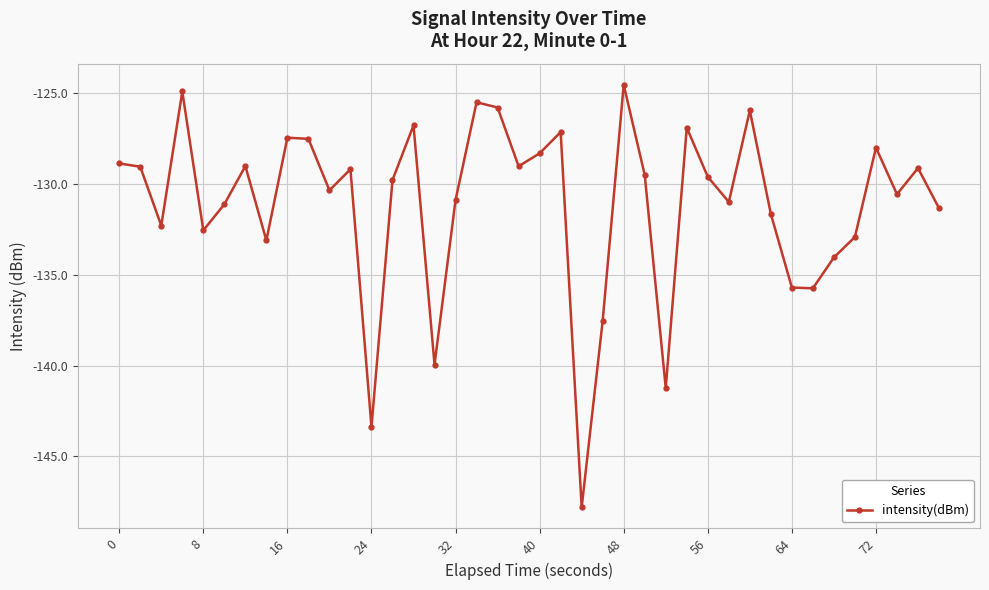

What is the greatest value displayed?

-124.5